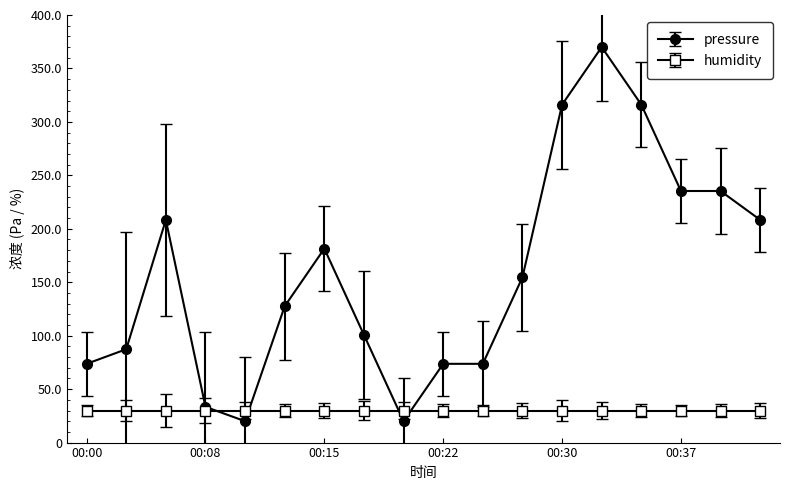

Which series has the largest range (max minus min)?

pressure